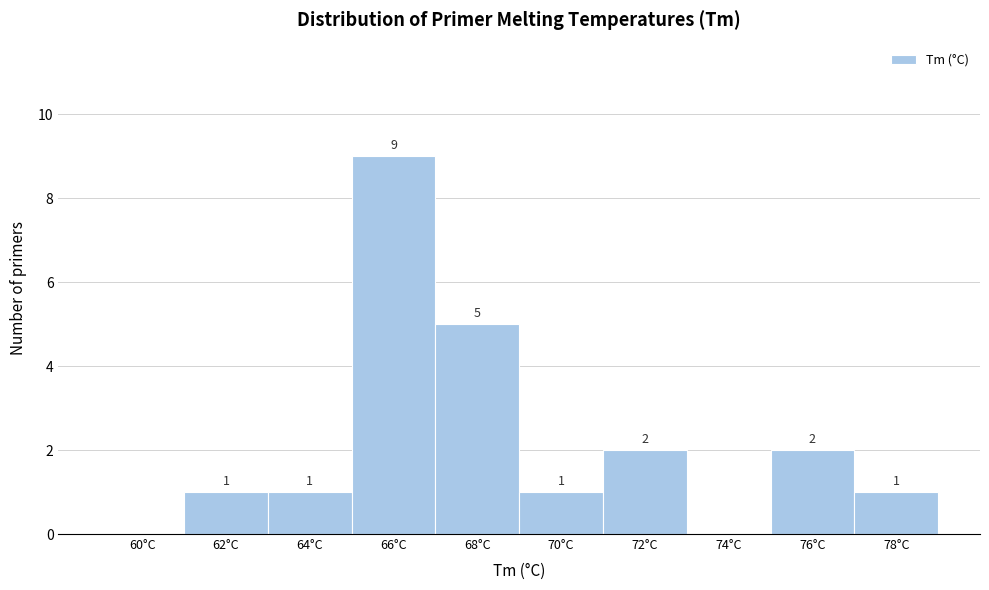

Reading right to left, transcribe all the data shown in this chart.

78°C=1	76°C=2	74°C=0	72°C=2	70°C=1	68°C=5	66°C=9	64°C=1	62°C=1	60°C=0